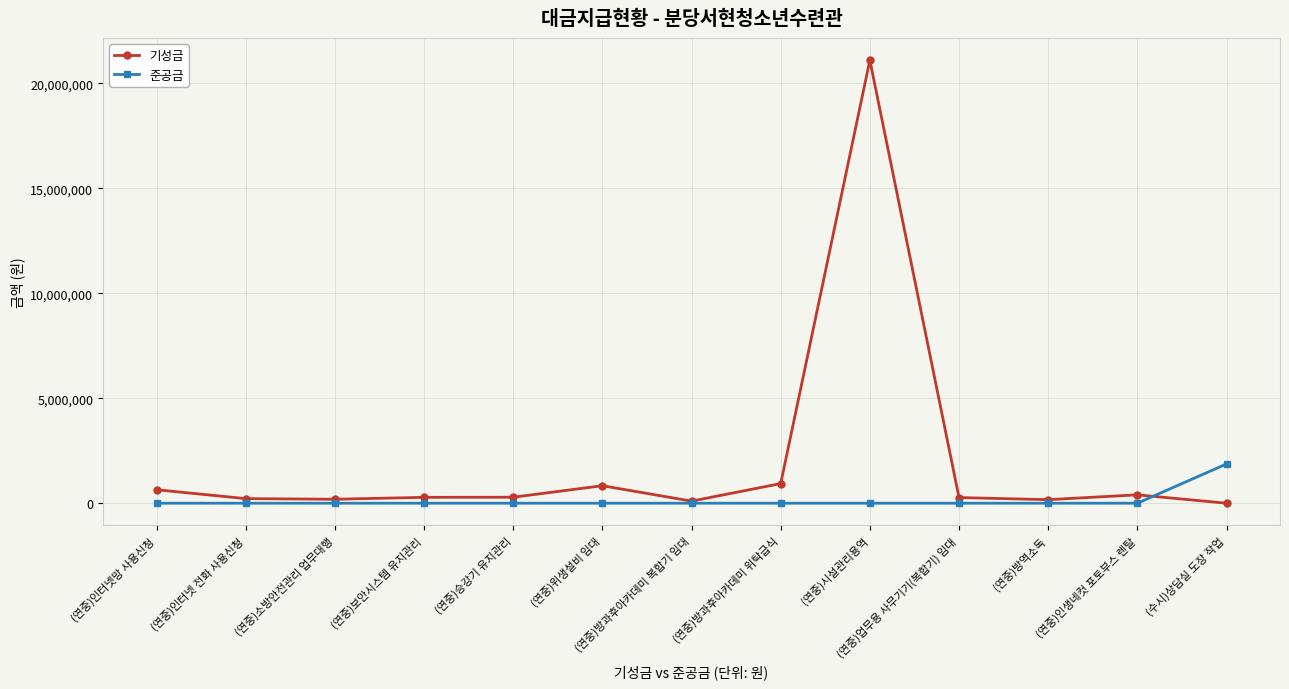

Is this an area chart (filled region under the line)?

No